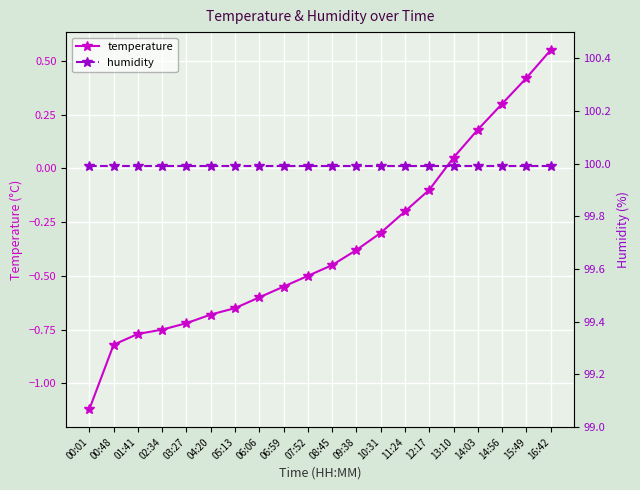

What is the average value of the temperature series?

-0.4